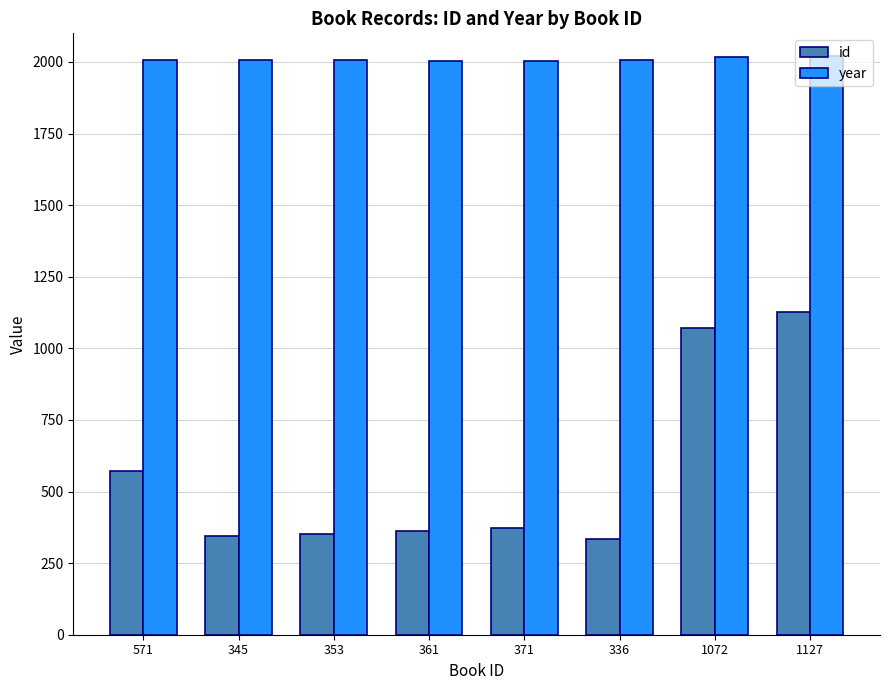

Rank the series at 336 from lowest to highest value.

id, year